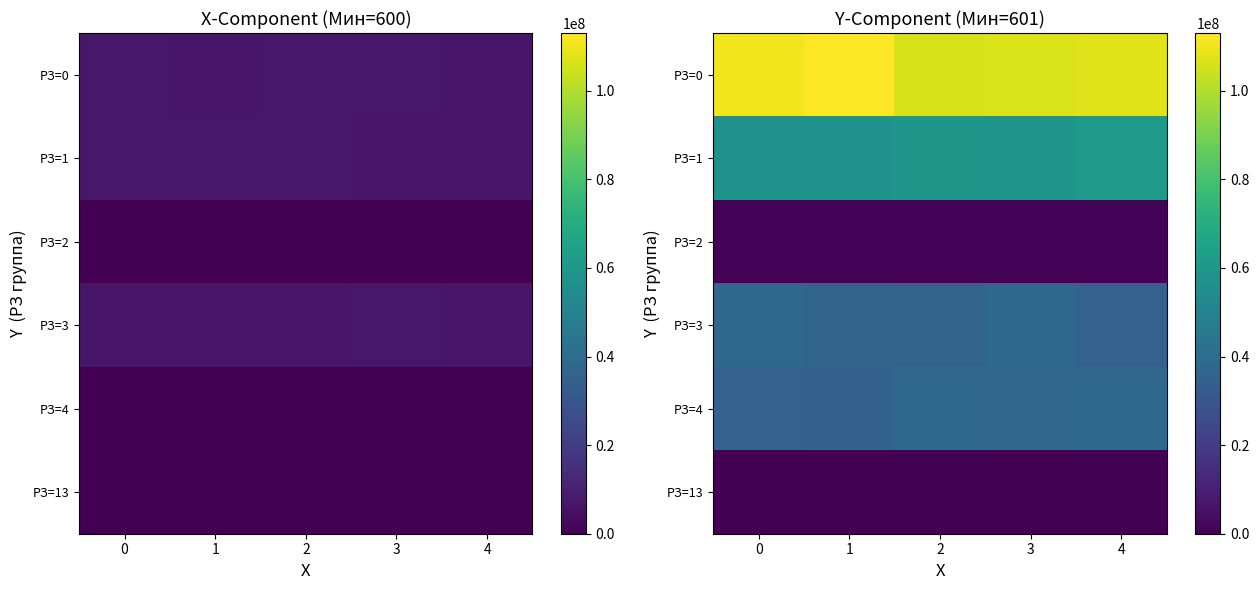

At which label does РЗ=2 first exceed 1241443?

1